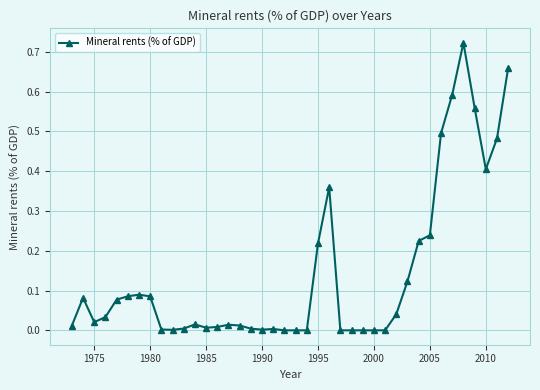

True or false: the data has more than 1 interior local peaks.

True